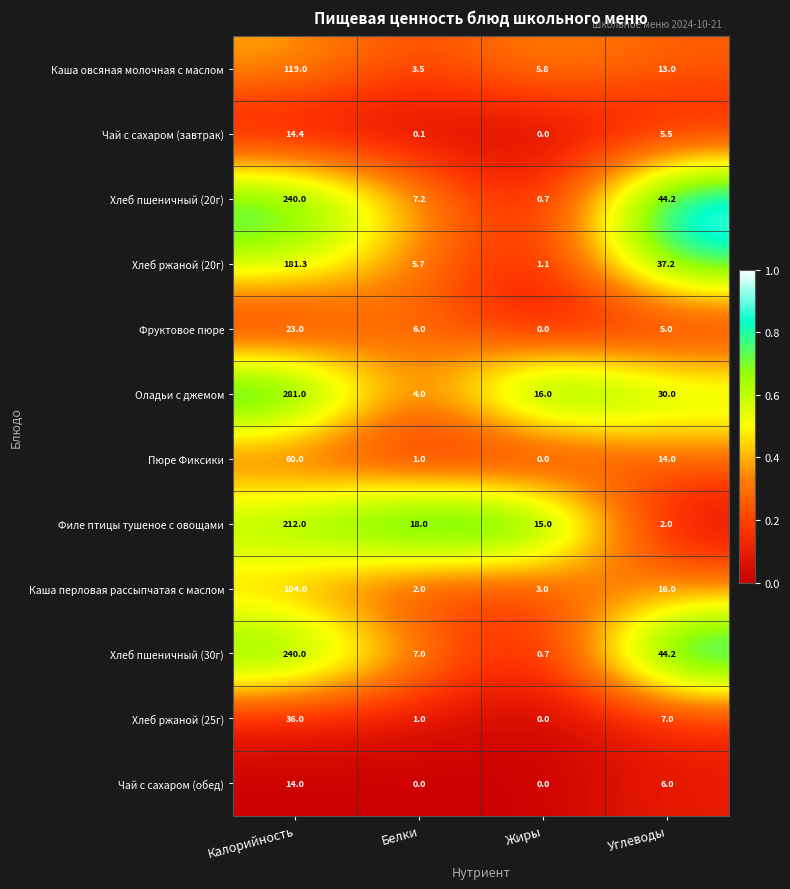

True or false: Каша овсяная молочная с маслом has a value of 8.1 at Жиры.

False